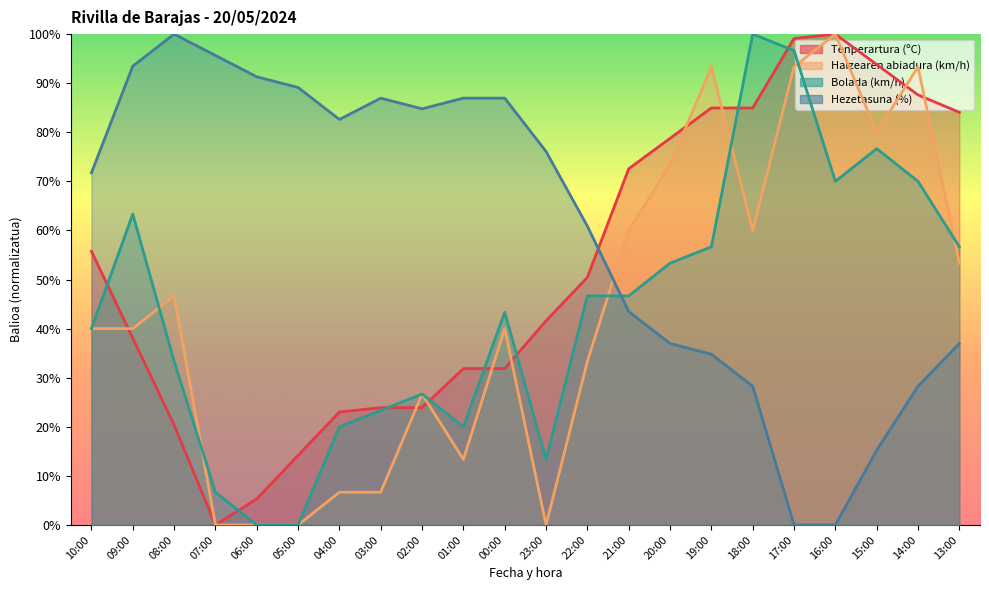

Which category has the highest value in the Bolada (km/h) series?

18:00